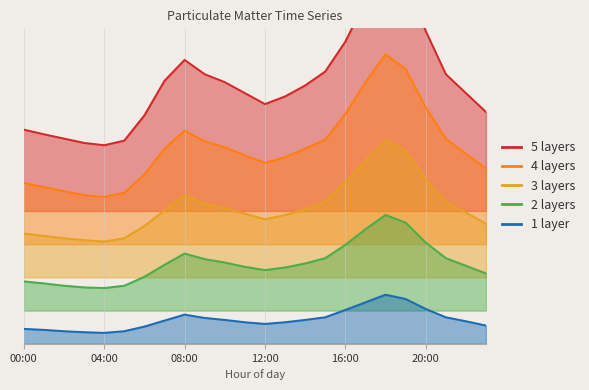

Reading left to right, extract all data points from this chart.

P1: 6.5	6.3	6.2	6.0	6.0	6.1	6.9	7.9	8.6	8.1	7.9	7.5	7.2	7.5	7.8	8.2	9.1	10.3	11.4	10.9	9.4	8.1	7.5	7.0
P2: 4.8	4.7	4.6	4.5	4.4	4.5	5.1	5.9	6.4	6.1	5.9	5.7	5.5	5.6	5.9	6.2	6.9	7.9	8.7	8.3	7.1	6.2	5.7	5.3
PM_ratio: 3.3	3.2	3.2	3.1	3.1	3.2	3.5	4.0	4.5	4.2	4.1	3.9	3.8	3.9	4.0	4.3	4.9	5.5	6.1	5.8	5.0	4.3	4.0	3.6
PM_fine: 1.9	1.8	1.8	1.7	1.7	1.8	2.0	2.4	2.7	2.5	2.5	2.3	2.2	2.3	2.4	2.6	3.0	3.5	3.9	3.6	3.0	2.6	2.4	2.1
PM_base: 0.5	0.4	0.4	0.3	0.3	0.4	0.5	0.7	0.9	0.8	0.7	0.7	0.6	0.7	0.7	0.8	1.0	1.2	1.5	1.4	1.1	0.8	0.7	0.6